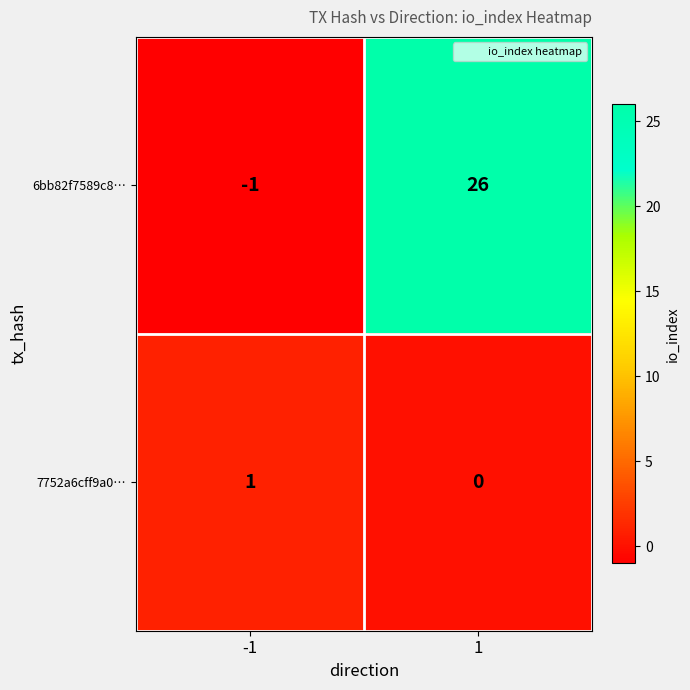

Which series has the largest total across all categories?

6bb82f7589c8…